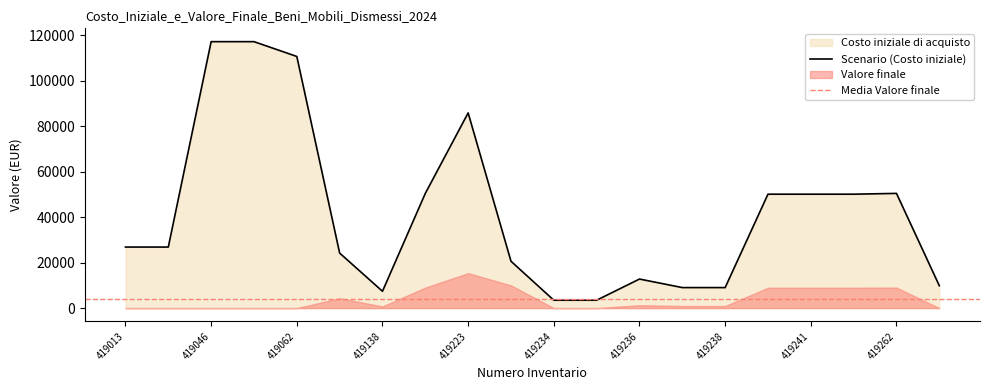

Reading left to right, extract all data points from this chart.

26853.8	26853.8	117255.6	117255.6	110741.4	24215.2	7398.5	50476.1	85899.7	20616.7	3462.6	3462.6	12778.6	9022.5	9022.5	50125.2	50125.2	50125.2	50476.1	9849.6